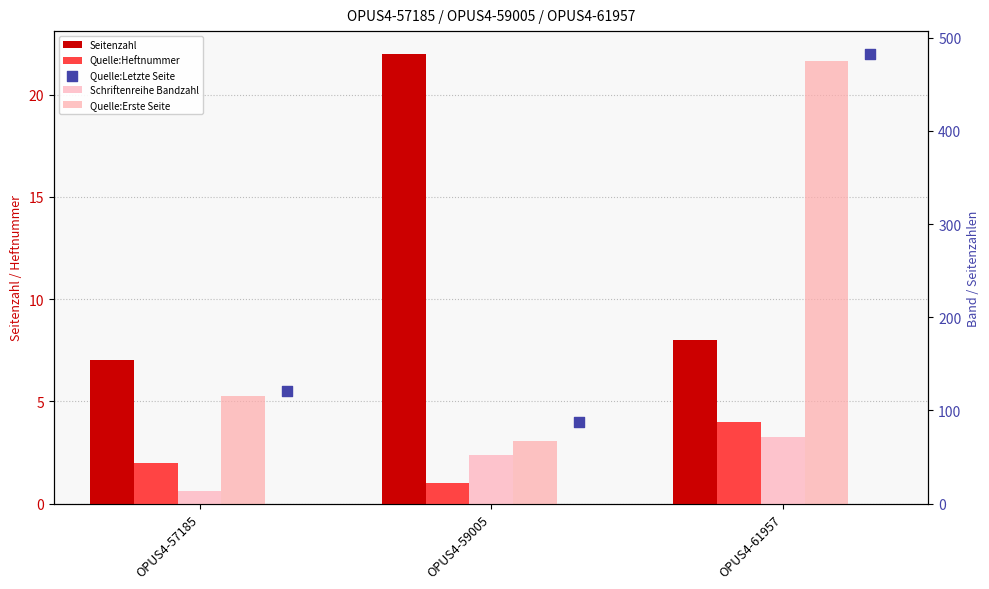

Which series reaches the maximum Y coordinate?

Quelle:Letzte Seite